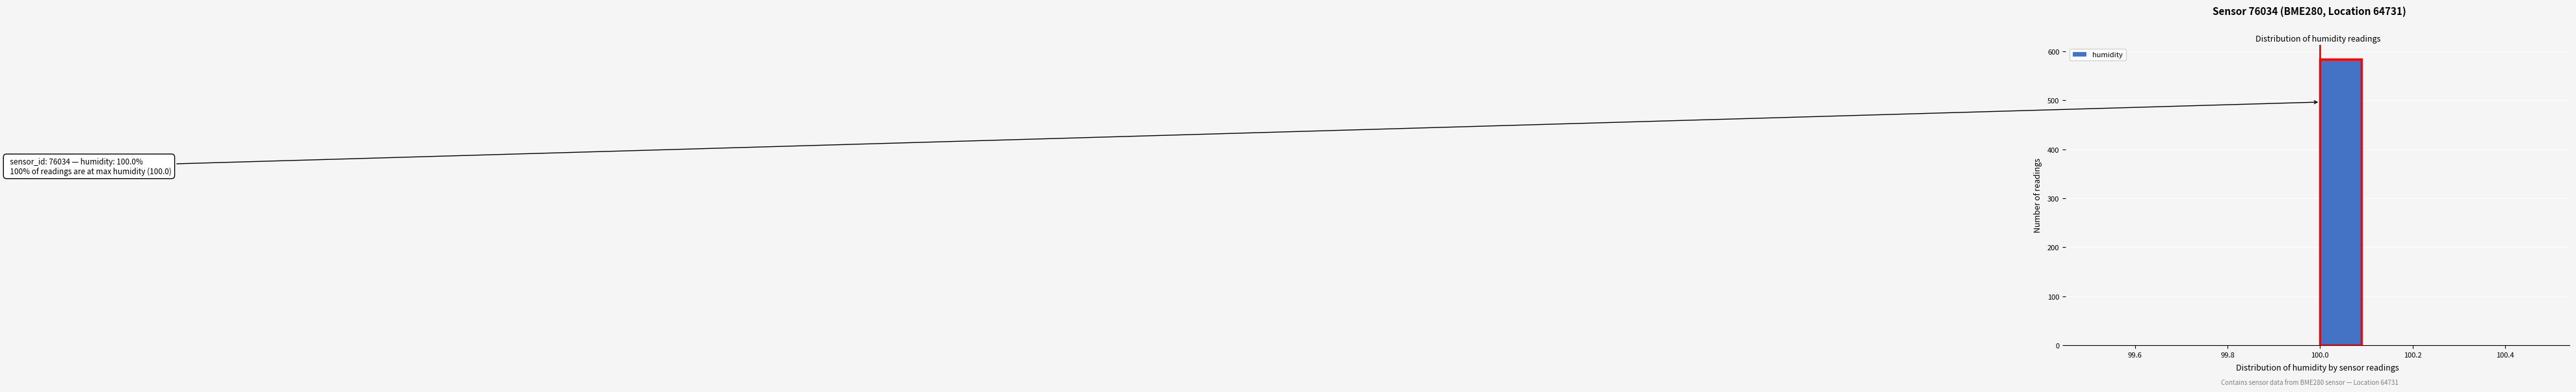

Over which range of the x-axis is the bar tallest?

100.0 to 100.1